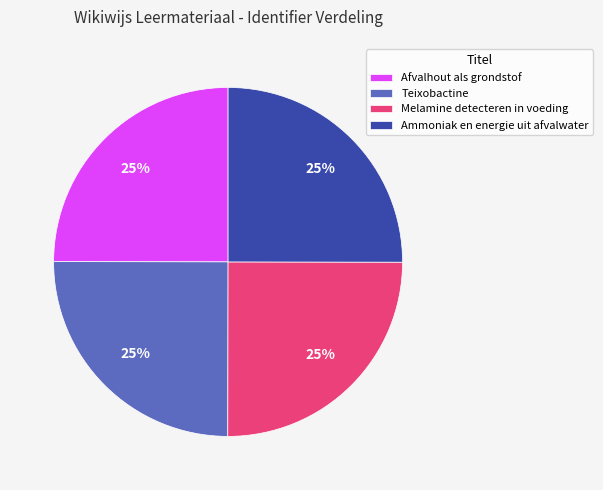

Does Teixobactine represent more than half of the total?

No